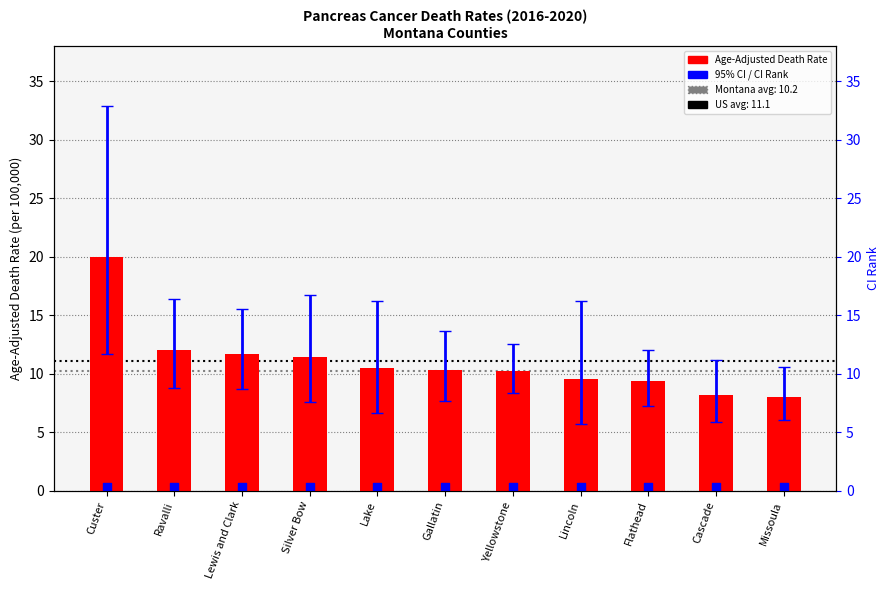

Is the value of Age-Adjusted Death Rate at Flathead greater than the value of CI Rank at Lake?

Yes